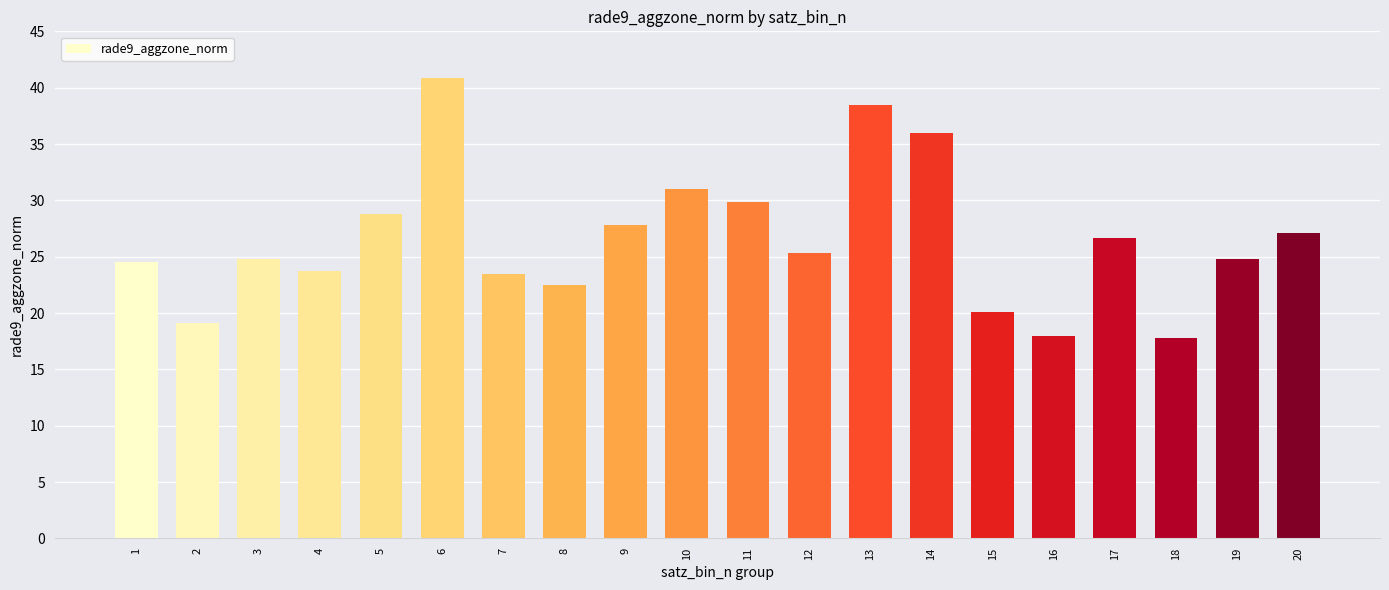

The value at 8 is 15.3. True or false?

False